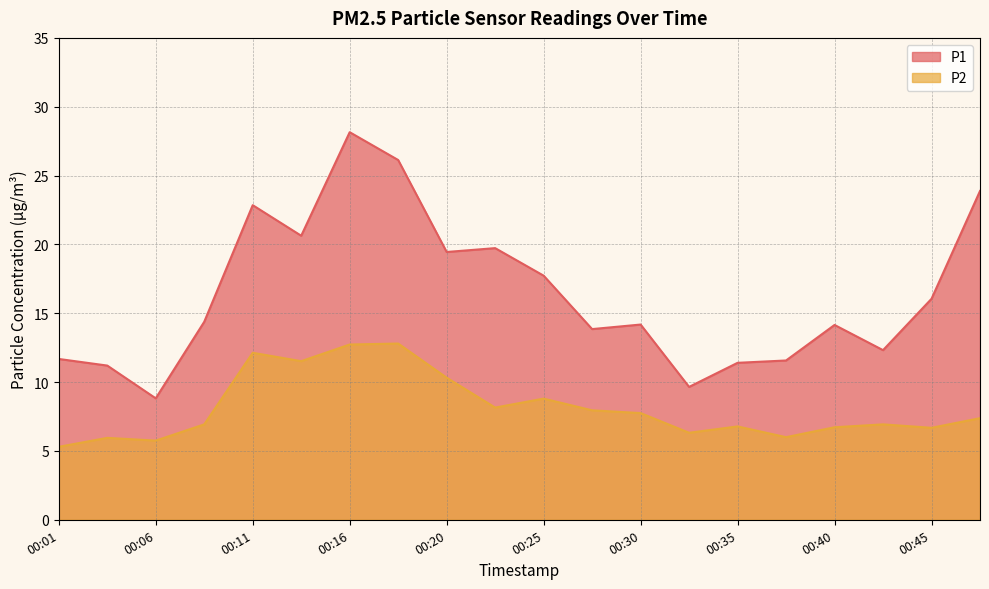

What is the value of the P2 point at the 4th from the left?

6.9